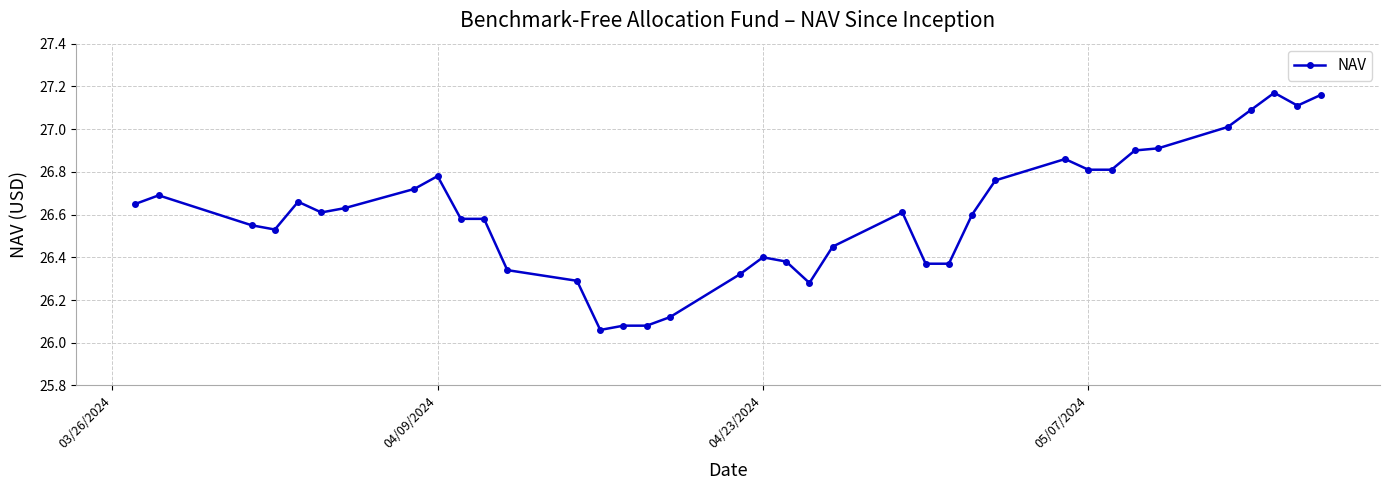

What is the value of the 36th point from the left?

27.1